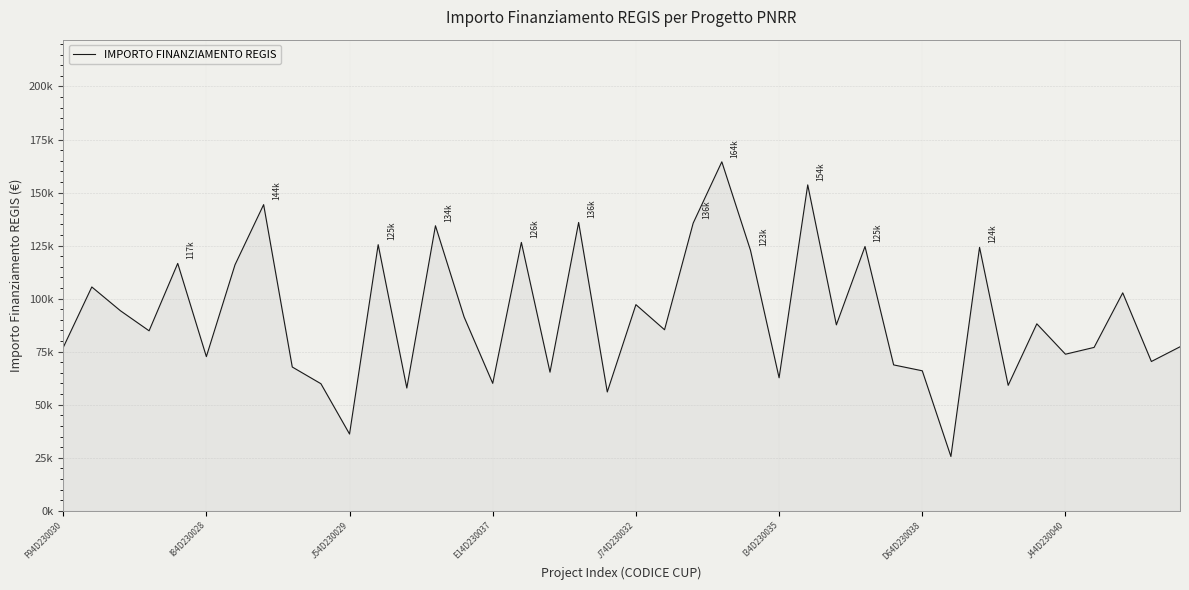

Reading left to right, transcribe all the data shown in this chart.

76932.7	105500.2	94285.0	84839.2	116608.6	72673.3	115936.3	144306.6	67771.6	59901.2	36187.4	125426.7	57869.8	134347.7	91374.6	60077.9	126495.6	65339.4	135902.4	56010.1	97165.6	85338.5	135593.5	164487.3	122834.3	62697.1	153615.5	87642.8	124571.4	68764.0	65989.3	25592.5	124165.1	59136.8	88129.2	73805.0	77011.2	102725.7	70369.9	77297.1